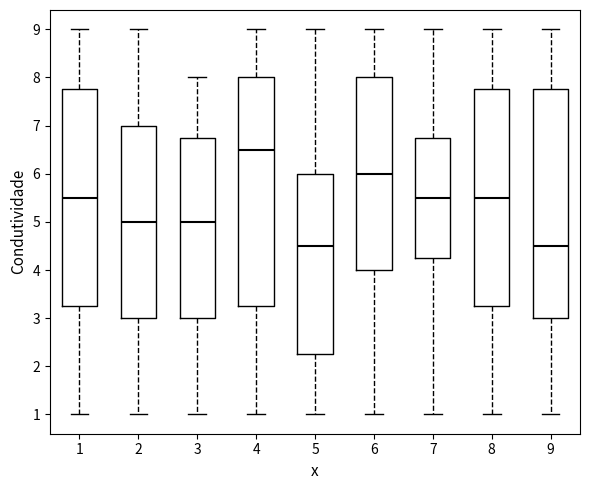

Reading left to right, transcribe this box plot: for each box, give where its median line is, the range the box spans, and where its two whiskers end, as read against the y-axis. The values are not printed on the chart, so give them approximately, as read against the axis.

1: median 5.5, box 3.3 to 7.8, whiskers 1.0 to 9.0
2: median 5.0, box 3.0 to 7.0, whiskers 1.0 to 9.0
3: median 5.0, box 3.0 to 6.8, whiskers 1.0 to 8.0
4: median 6.5, box 3.3 to 8.0, whiskers 1.0 to 9.0
5: median 4.5, box 2.3 to 6.0, whiskers 1.0 to 9.0
6: median 6.0, box 4.0 to 8.0, whiskers 1.0 to 9.0
7: median 5.5, box 4.3 to 6.8, whiskers 1.0 to 9.0
8: median 5.5, box 3.3 to 7.8, whiskers 1.0 to 9.0
9: median 4.5, box 3.0 to 7.8, whiskers 1.0 to 9.0